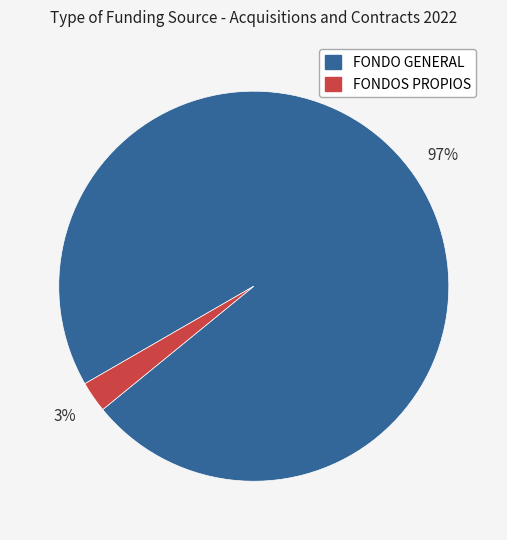

Which slice represents more than half of the pie?

FONDO GENERAL